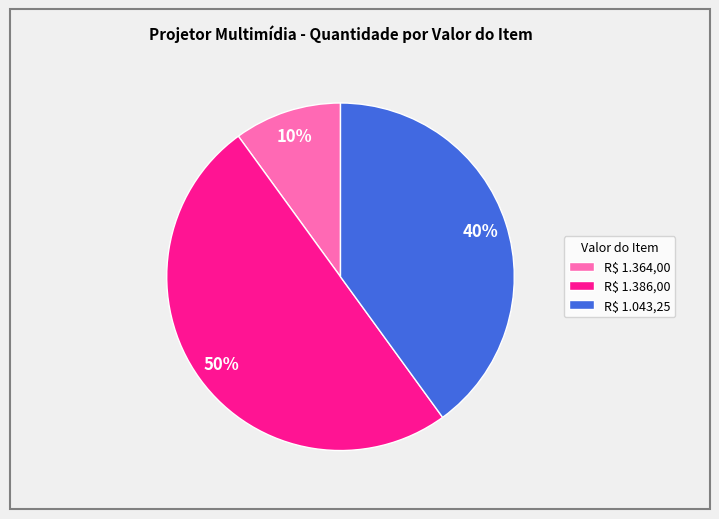

True or false: R$ 1.364,00 accounts for 10% of the total.

True